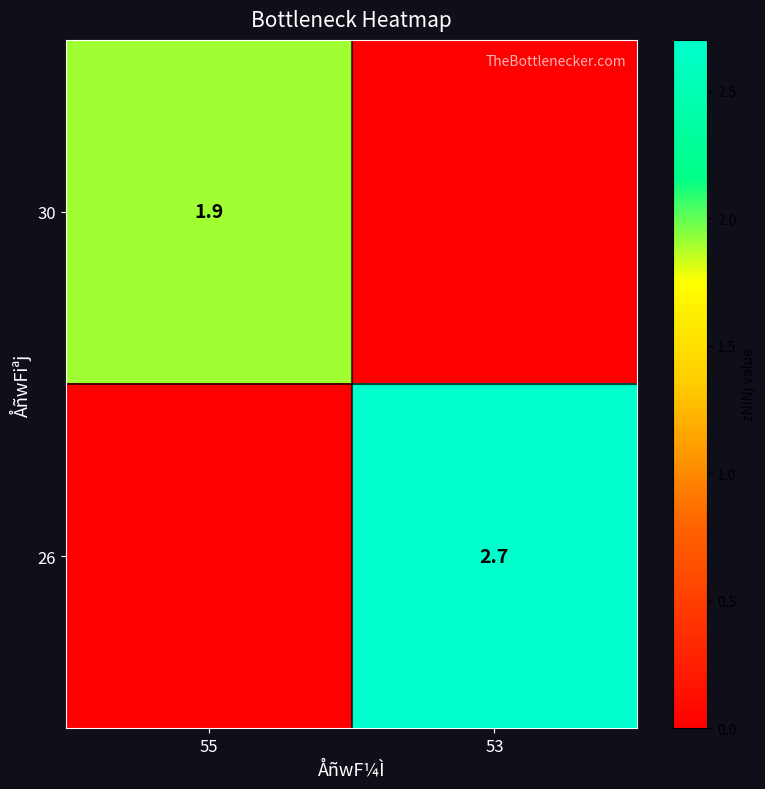

Is it true that 30 equals 1.9 at 55?

True